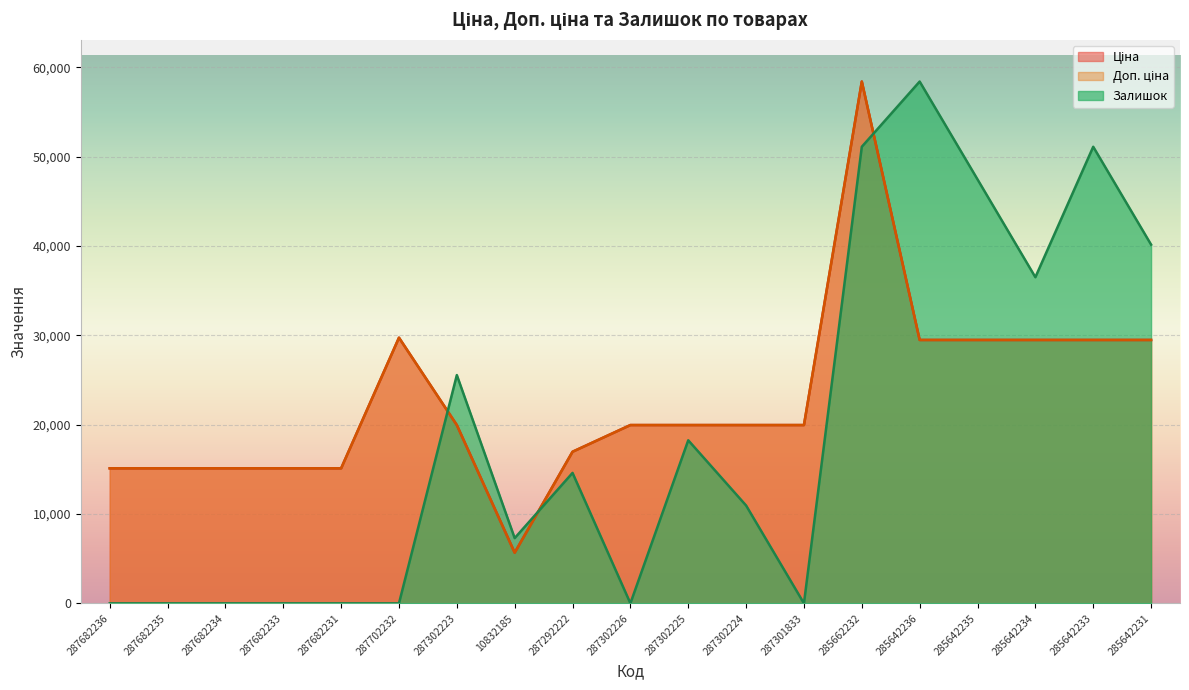

In Ціна, how many points are higher than both neighbors (excluding endpoints)?

2